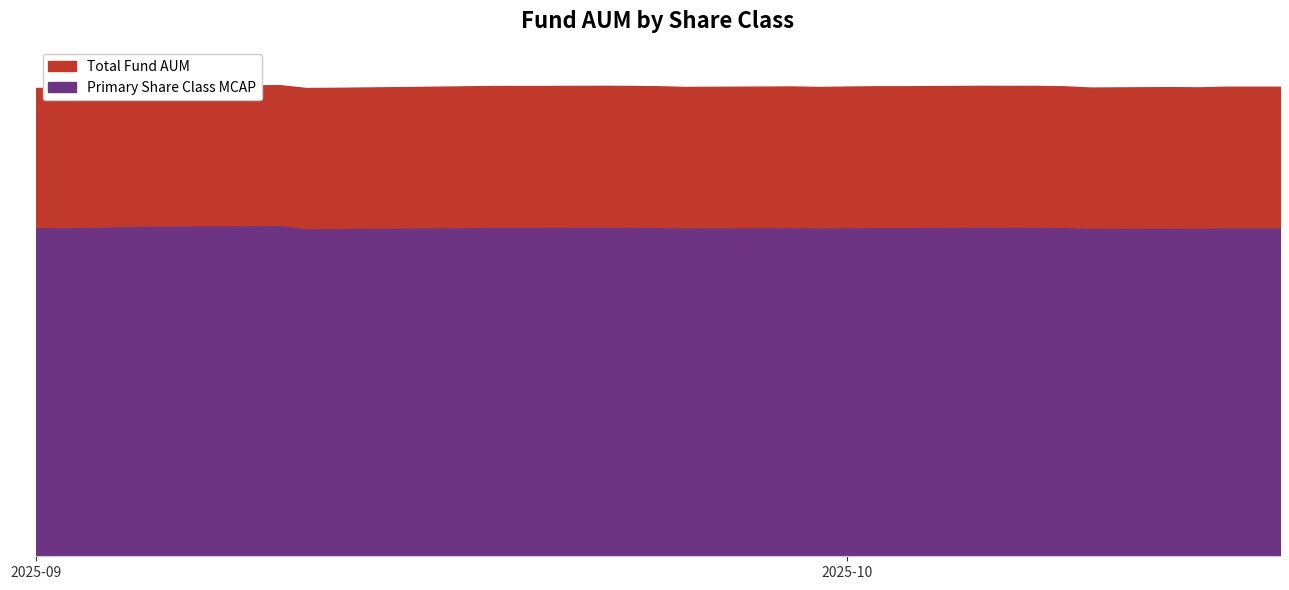

True or false: Primary Share Class MCAP and Total Fund AUM intersect in this chart.

False